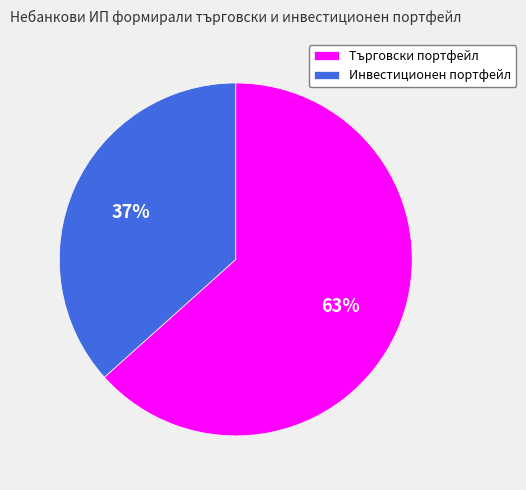

How many segments does this pie chart have?

2